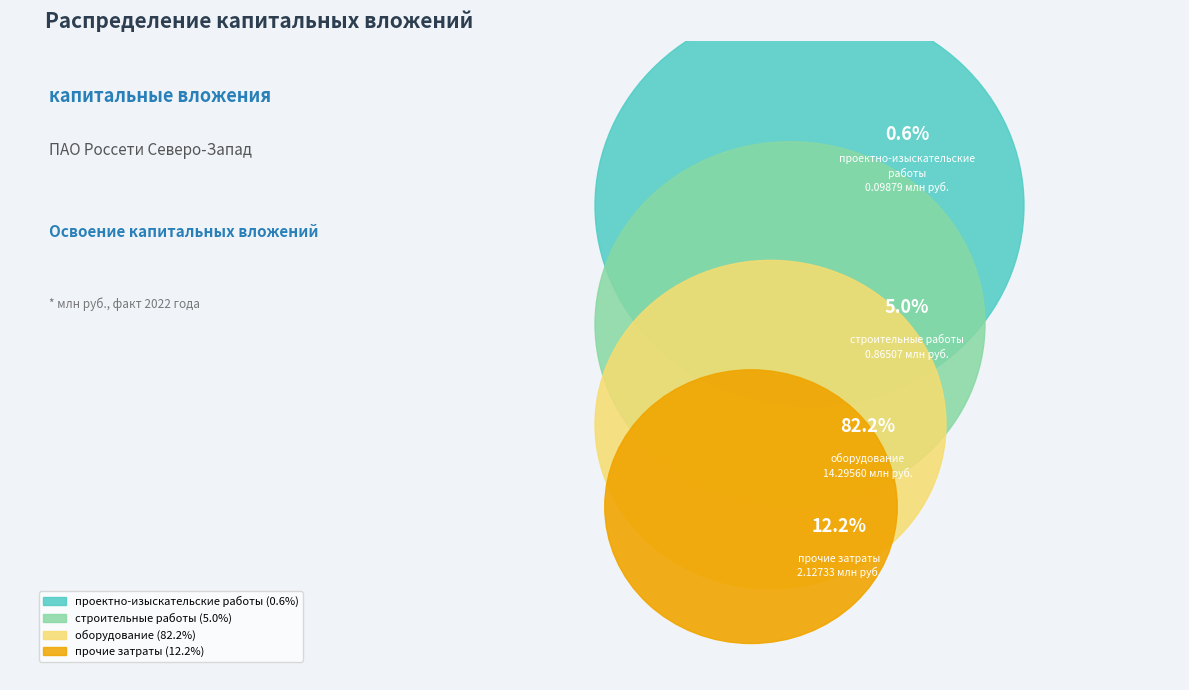

What is the total percentage of прочие затраты and оборудование?

94.5%